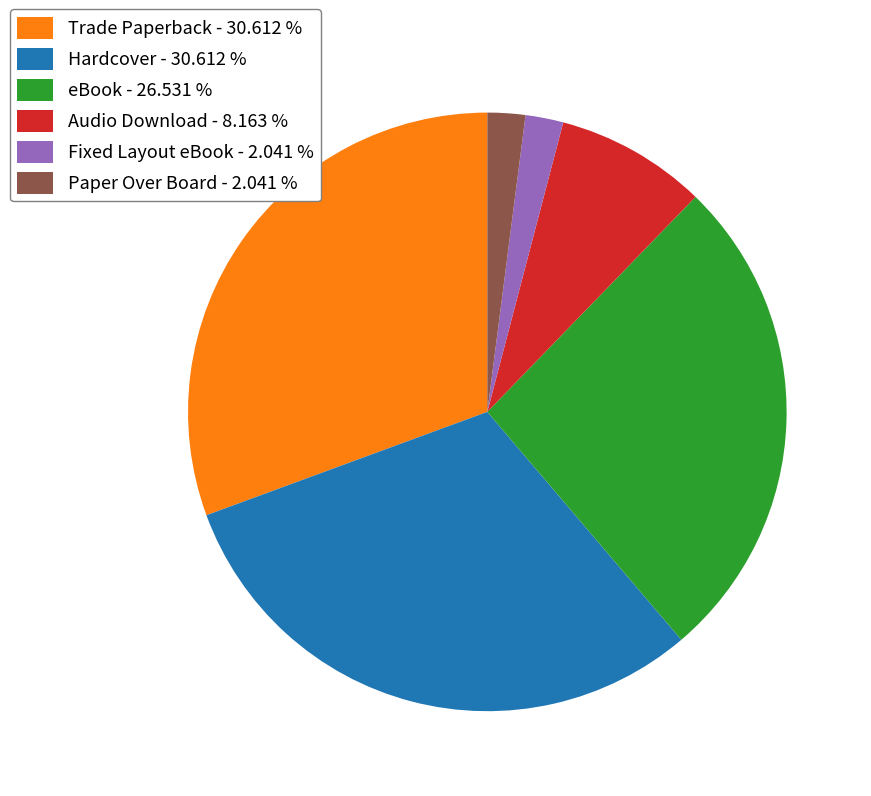

Which has a higher value, eBook - 26.531 % or Trade Paperback - 30.612 %?

Trade Paperback - 30.612 %